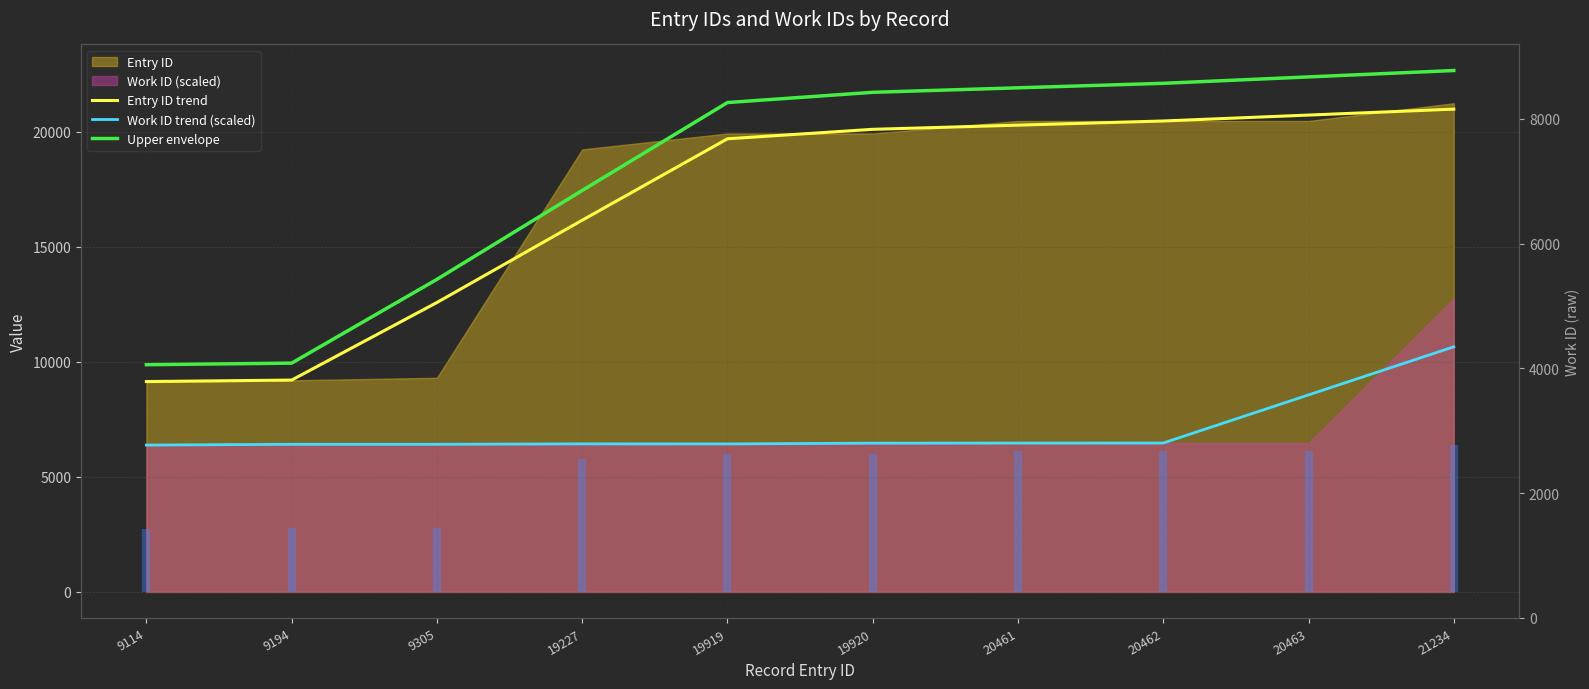

True or false: Upper envelope and Entry ID trend intersect in this chart.

False